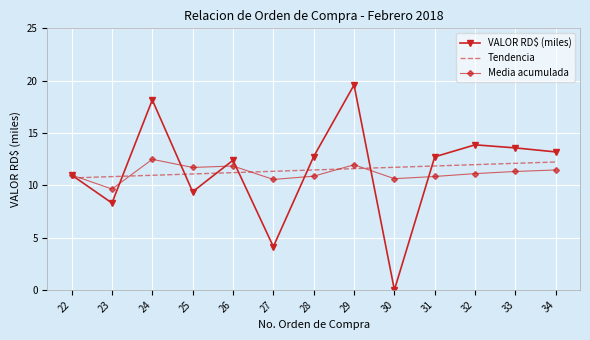

In VALOR RD$ (miles), how many points are lower than both neighbors (excluding endpoints)?

4